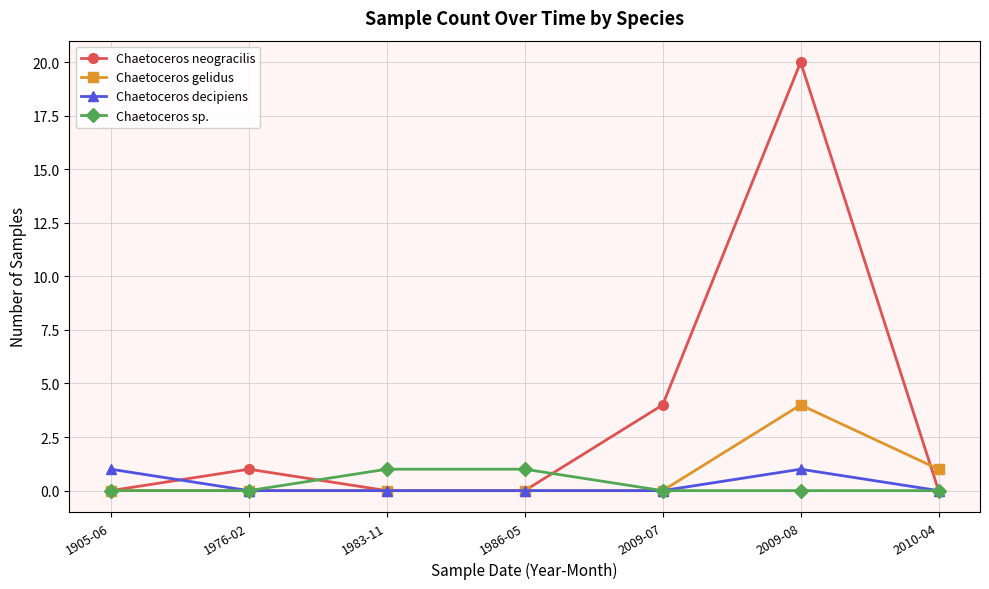

Between which two adjacent categories do Chaetoceros neogracilis and Chaetoceros decipiens first intersect?

1905-06 and 1976-02